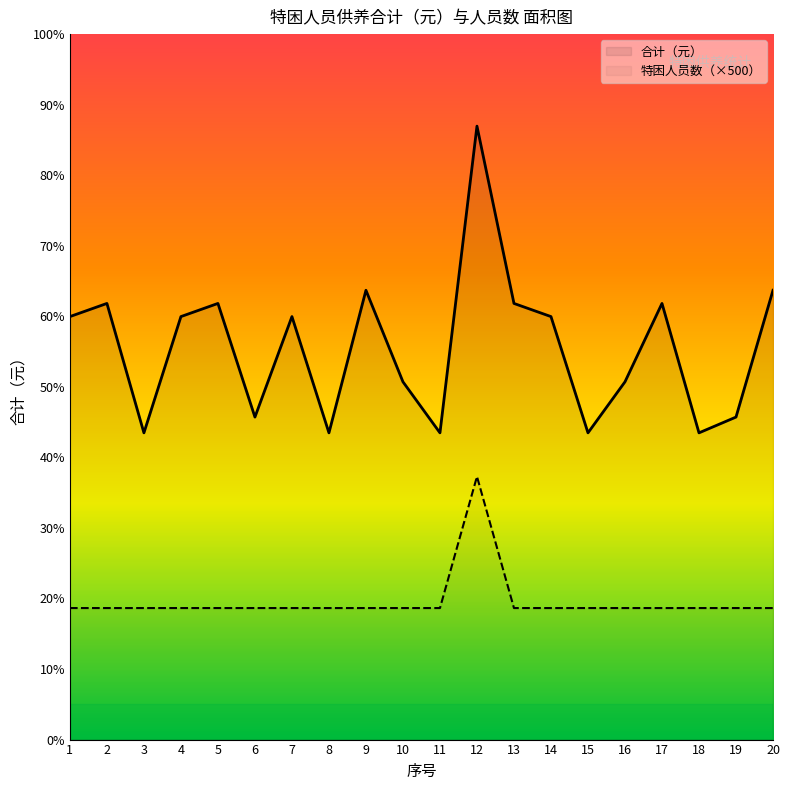

Is it true that 特困人员数（×500） equals 185 at 19?

False